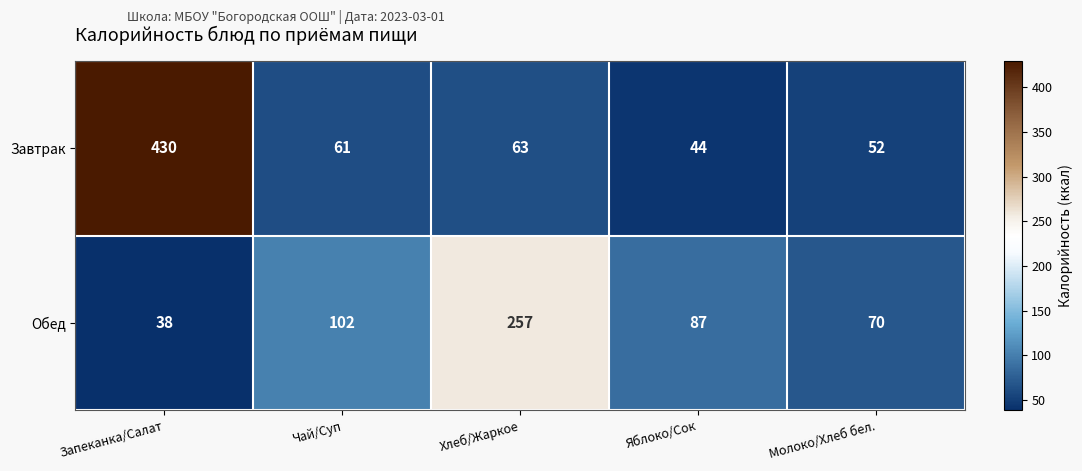

How many categories are shown in the chart?

5